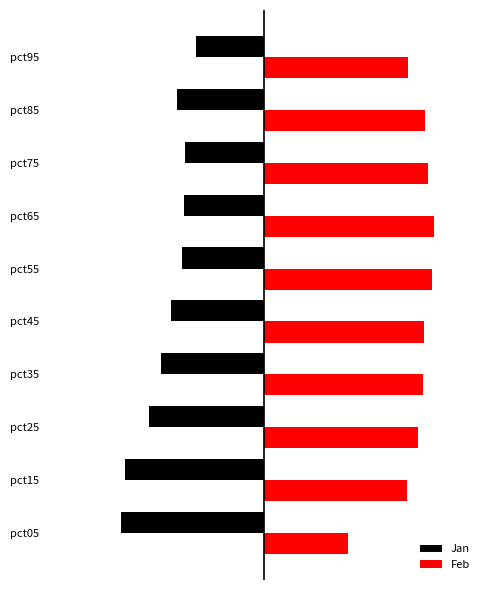

What are all the series names shown in the legend?

Jan, Feb